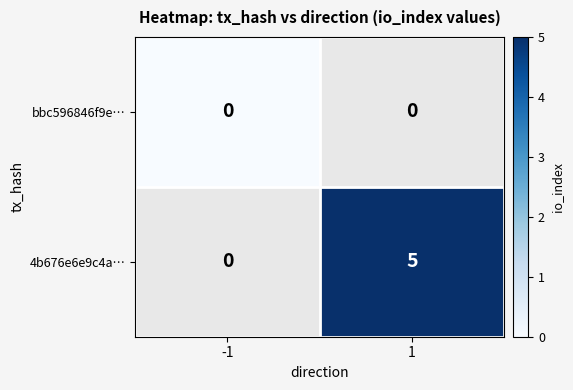

The value of 4b676e6e9c4a… at 1 is 5. True or false?

True